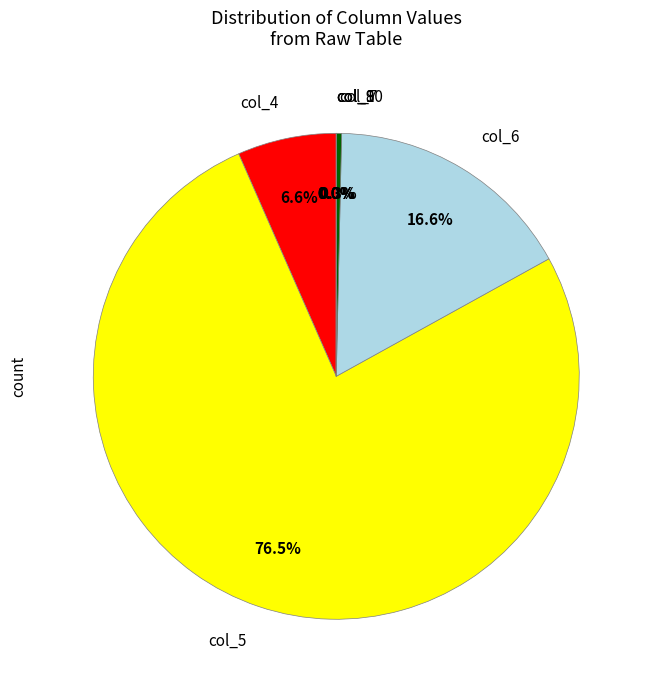

Which slice is the largest?

col_5